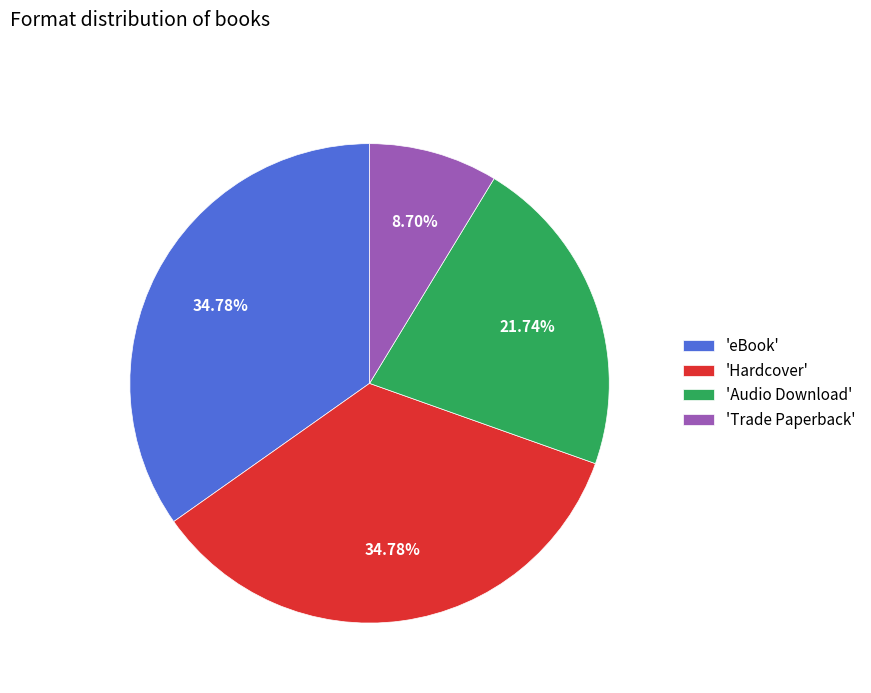

What is the smallest slice in the pie chart?

'Trade Paperback'